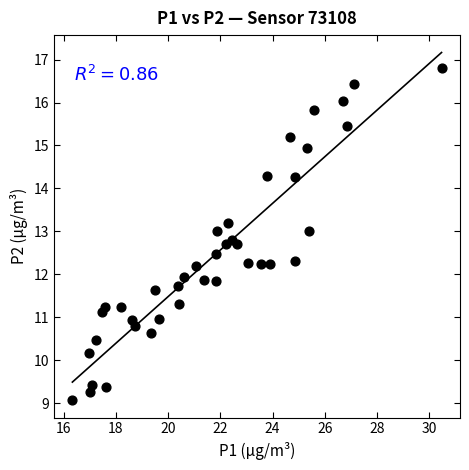

What is the range of X values (max minus min)?

14.1